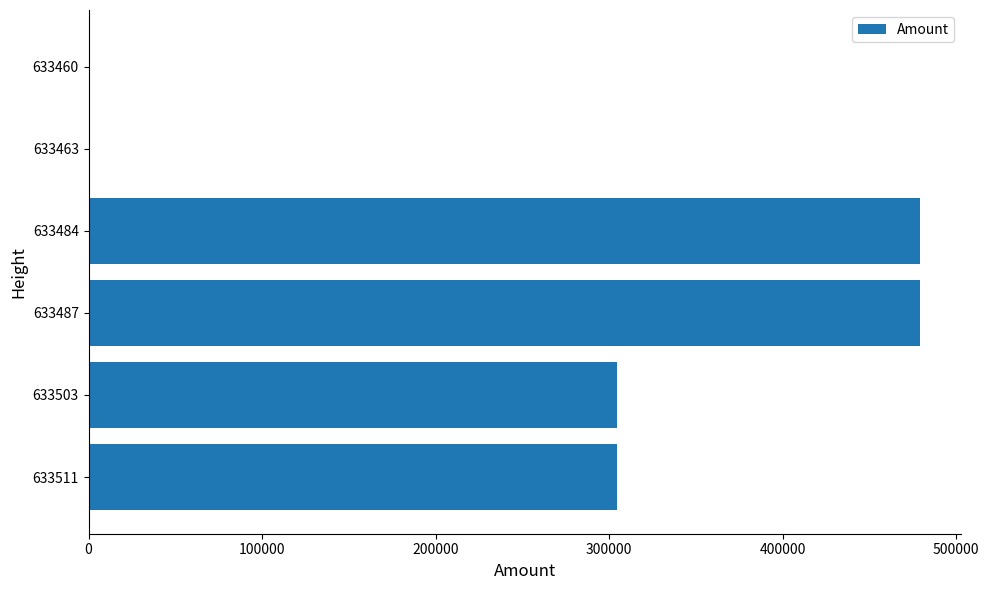

What is the sum of all values?

1567540.8